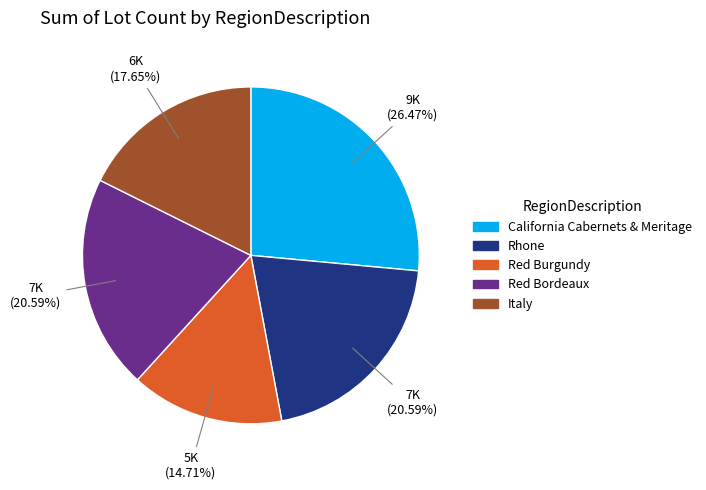

What is the largest slice in the pie chart?

California Cabernets & Meritage